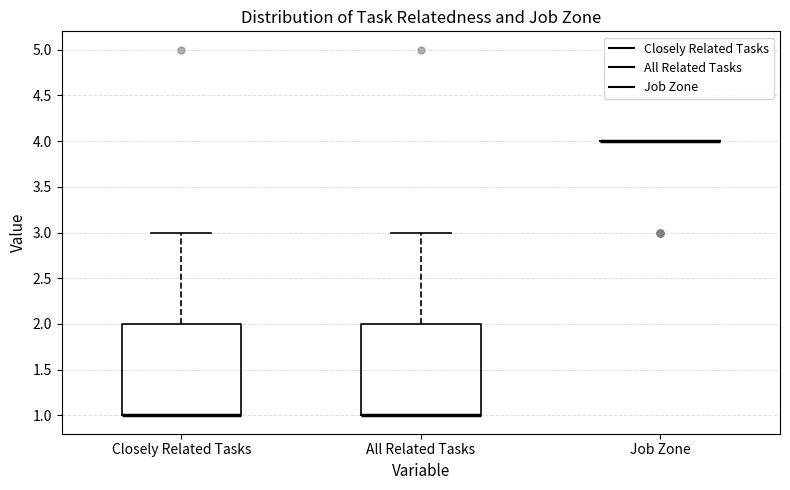

Where is the lower edge of the box for All Related Tasks on the y-axis? The values are not printed on the chart, so give them approximately, as read against the axis.

1